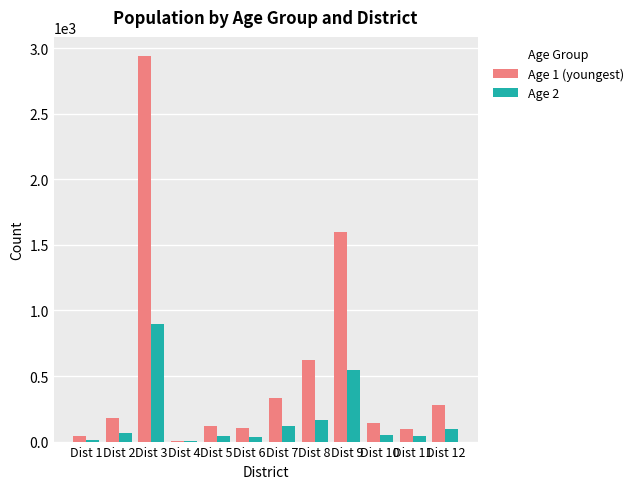

What are all the series names shown in the legend?

Age 1 (youngest), Age 2